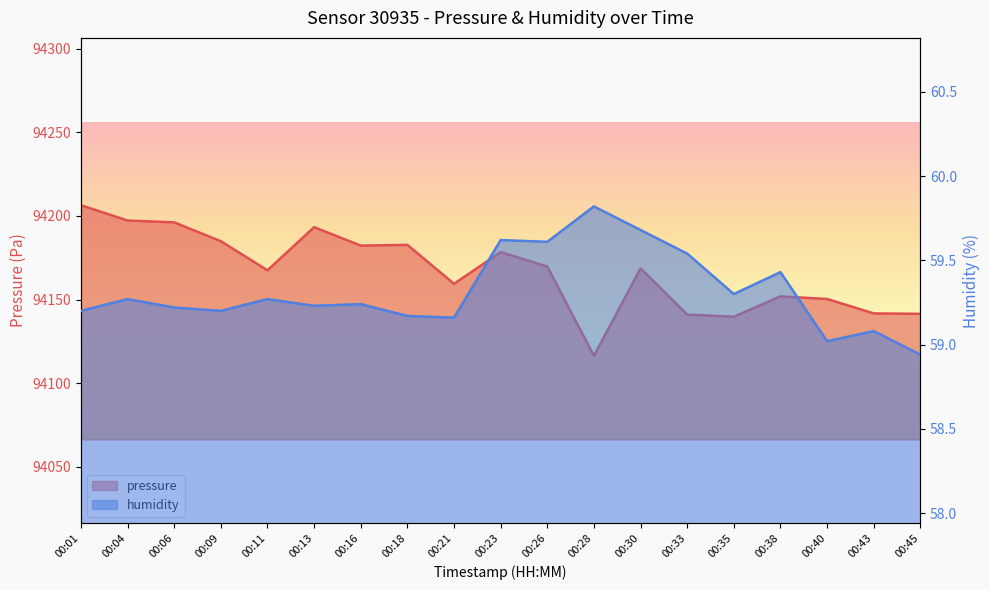

In humidity, how many points are lower than both neighbors (excluding endpoints)?

6